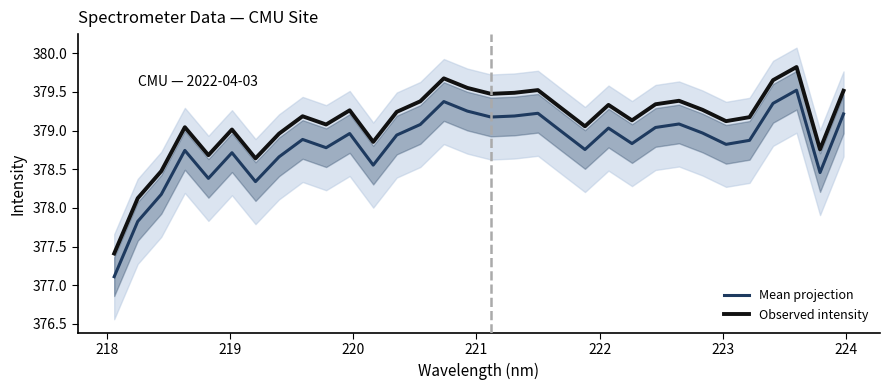

What is the difference between the maximum and minimum values in the Observed intensity series?

2.4